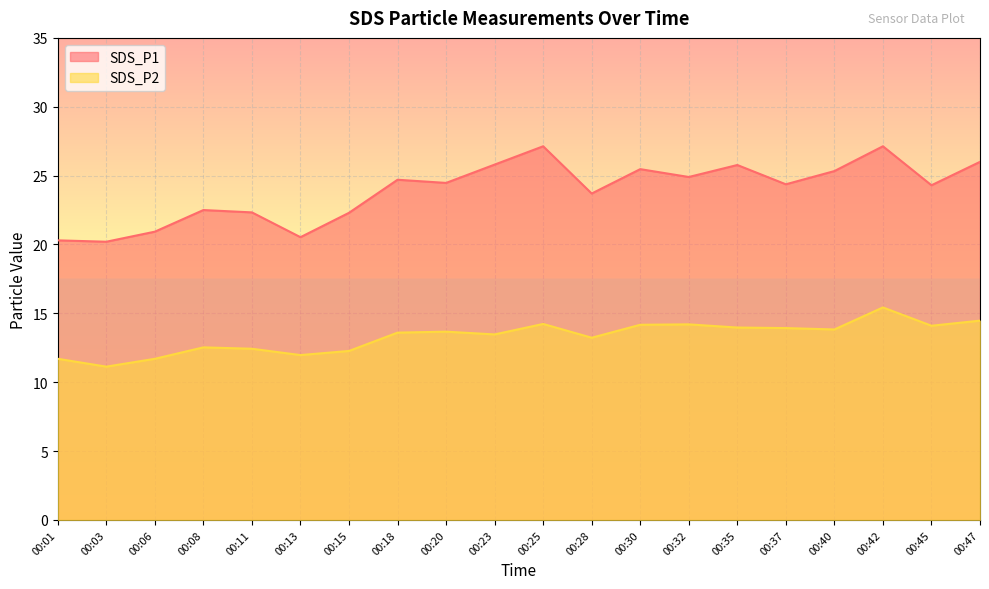

Where is the first local minimum for SDS_P2?

00:03